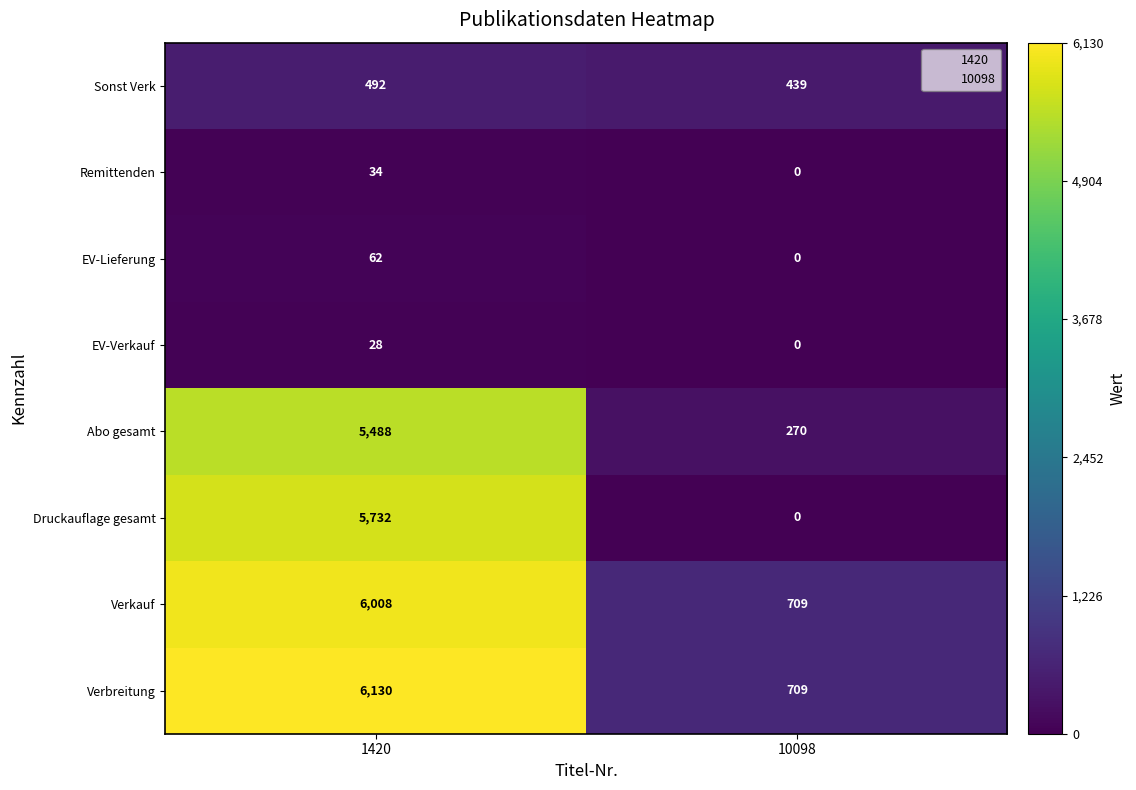

What is the difference between the maximum and minimum values in the Verkauf series?

5299